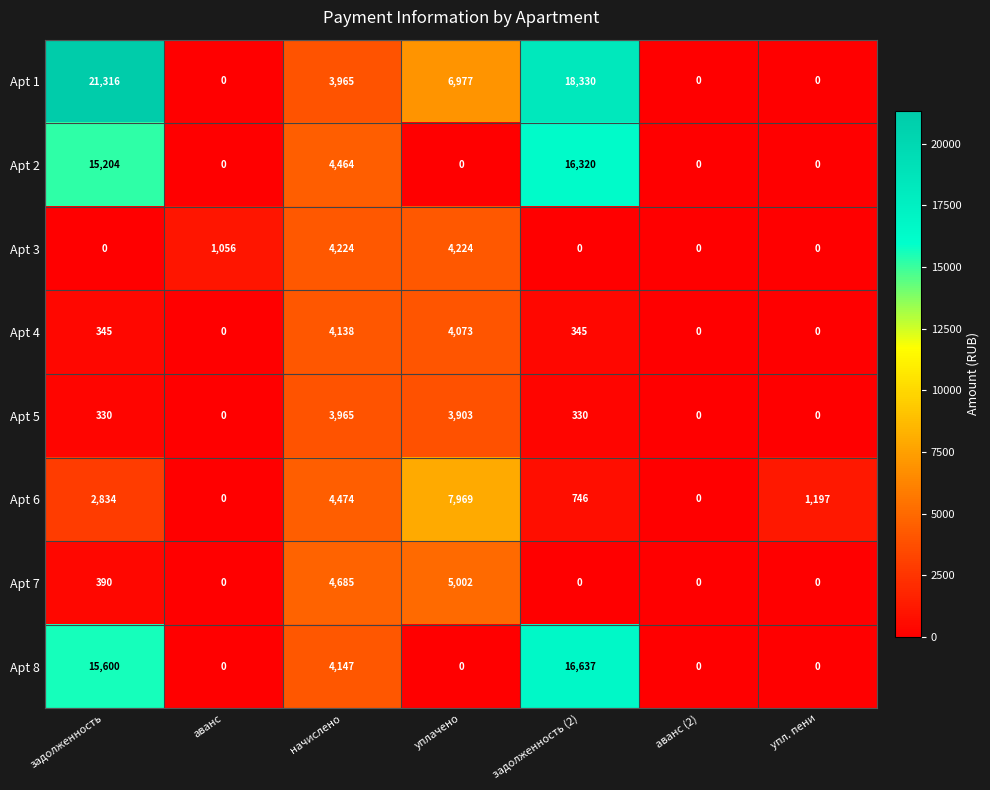

The Apt 2 series shows 3712 at задолженность (2). True or false?

False